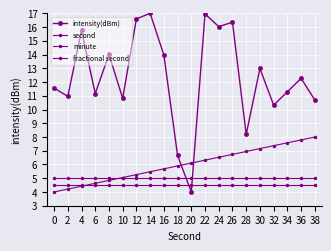

How many intersections are there between intensity(dBm) and second?

2